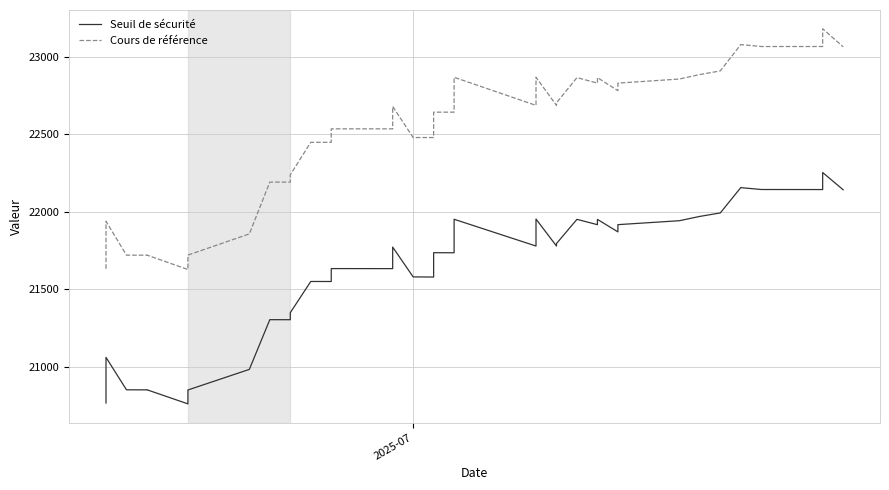

Does the chart display data point markers on the line(s)?

No